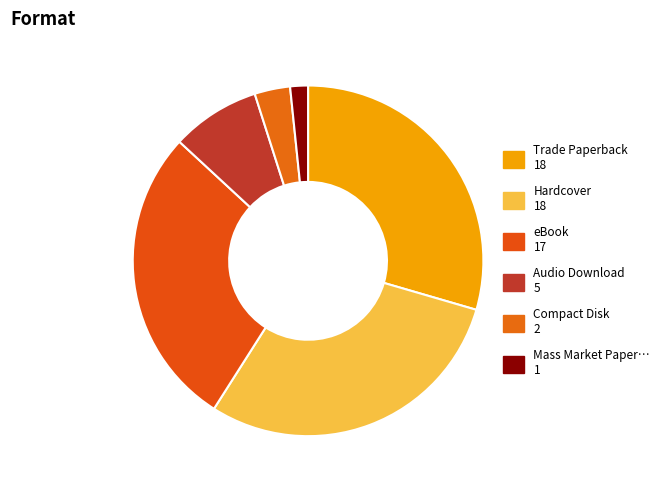

Count the number of slices in the pie.

6